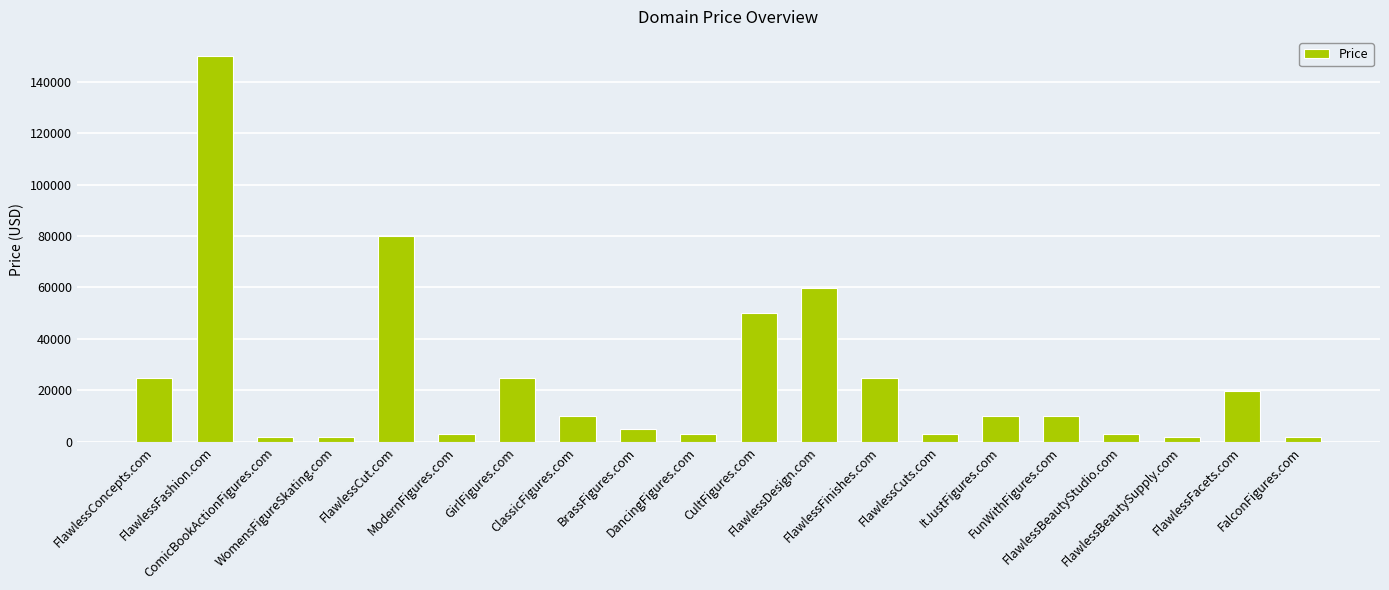

Which has a higher value, FlawlessFinishes.com or DancingFigures.com?

FlawlessFinishes.com